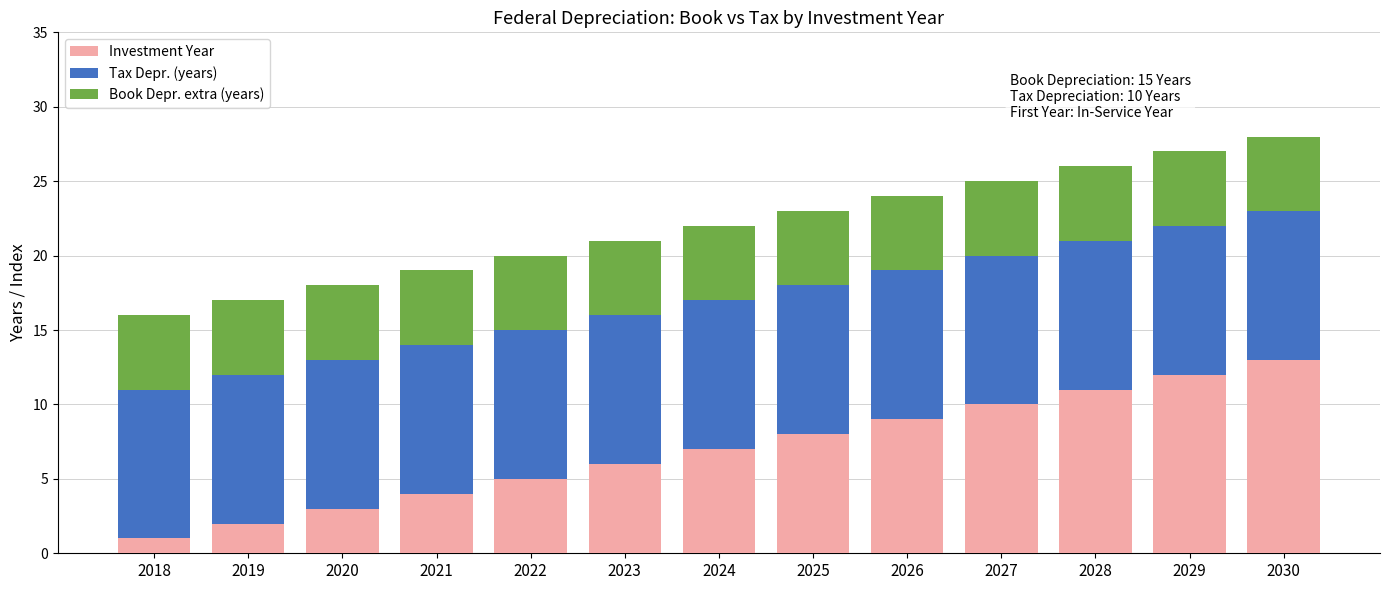

At which label does Investment Year reach its peak?

2030